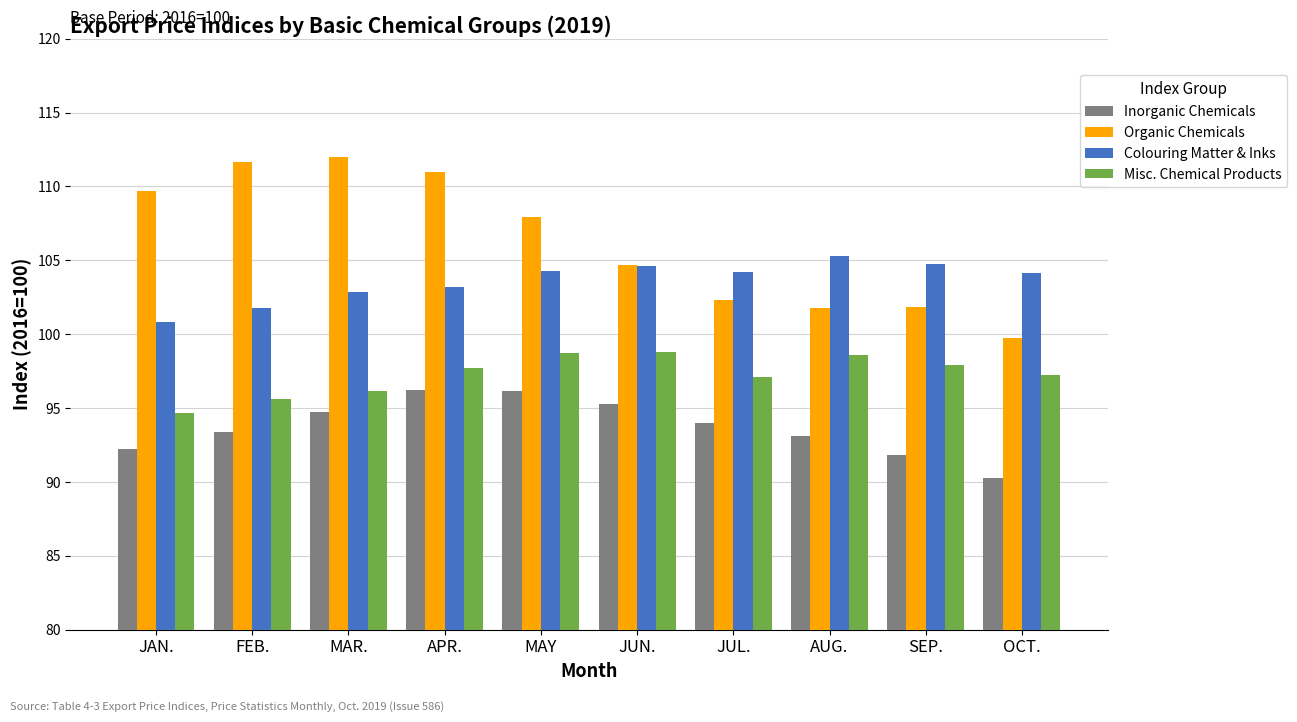

True or false: Misc. Chemical Products has a value of 157.8 at MAY.

False